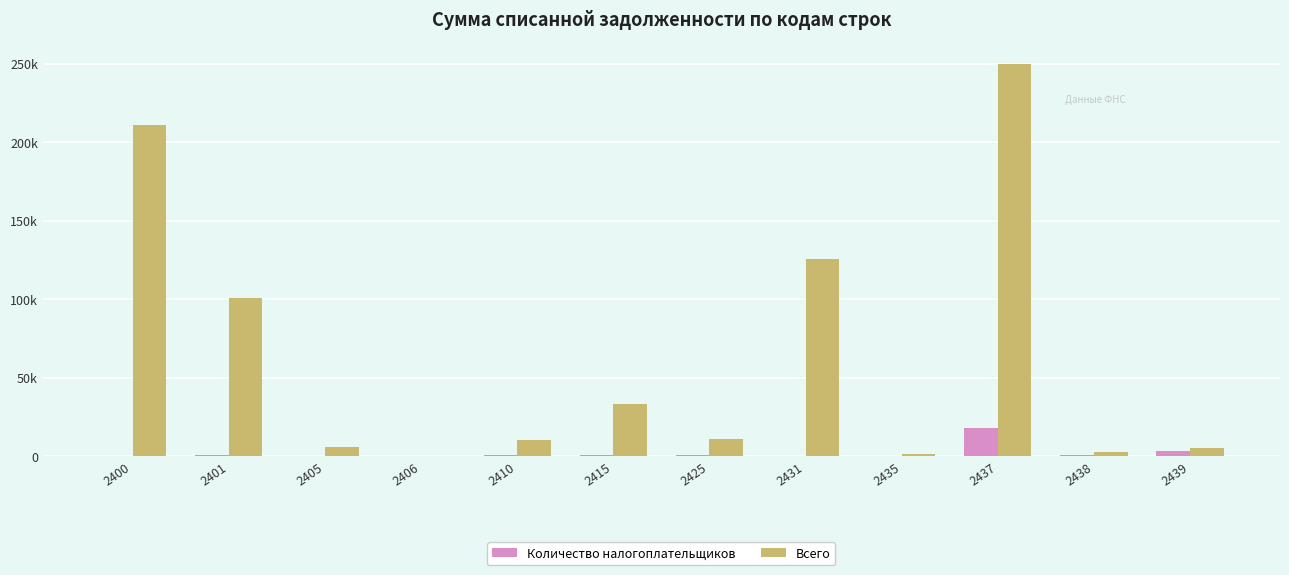

True or false: Всего has a value of 1428 at 2438.

False